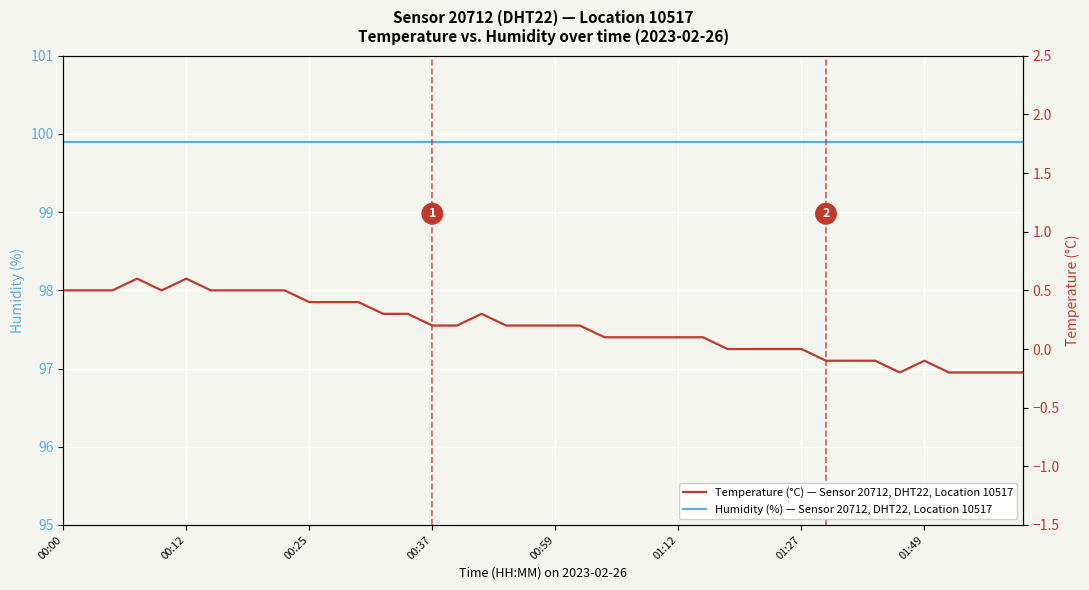

Does the chart display data point markers on the line(s)?

No